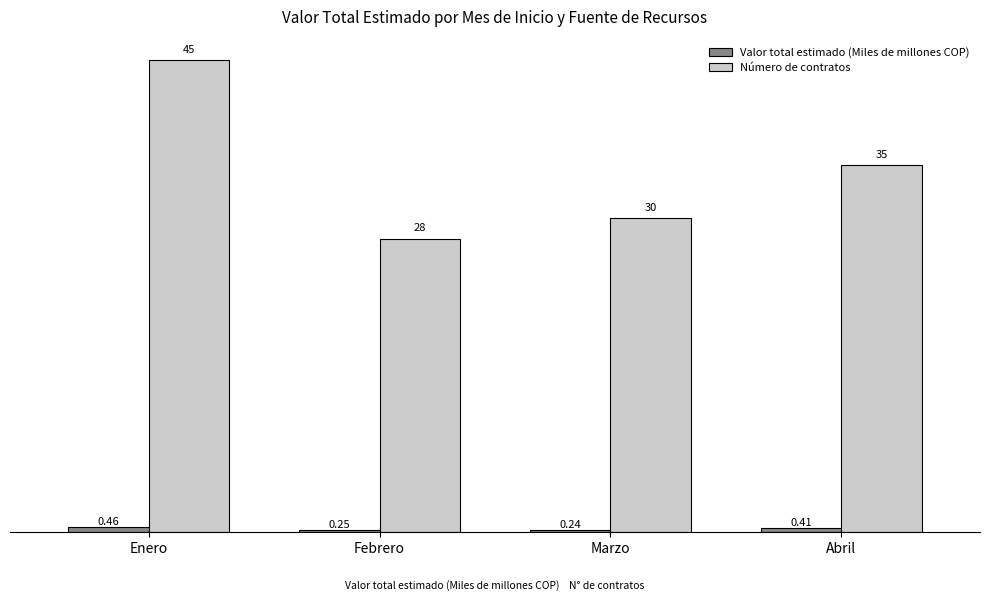

At which label does Número de contratos reach its peak?

Enero